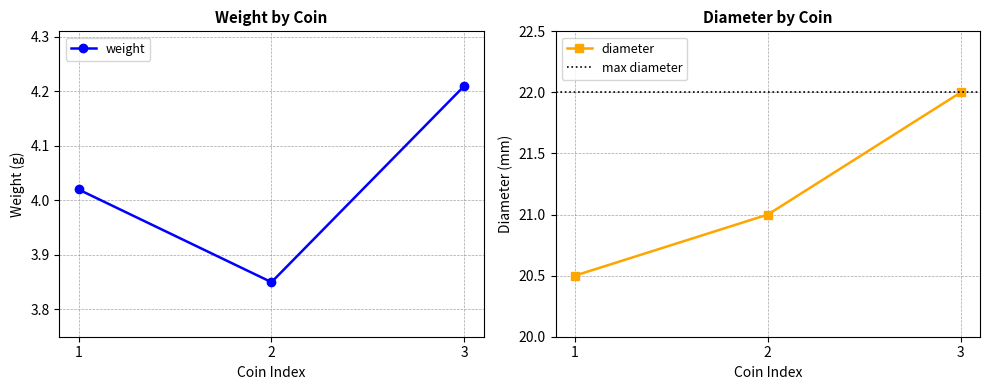

List the series in order of their overall mean, highest first.

diameter, weight